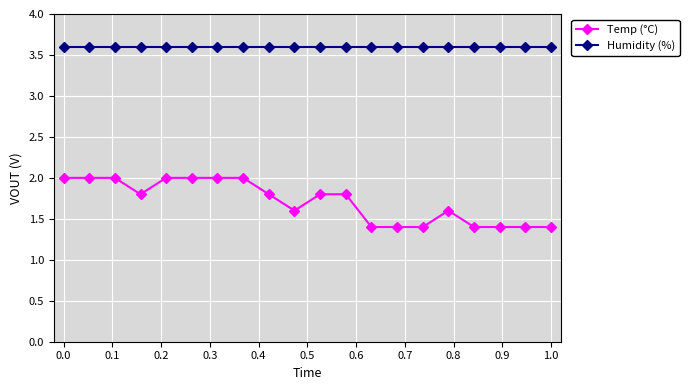

What is the lowest value of the Temp (°C) series?

1.4